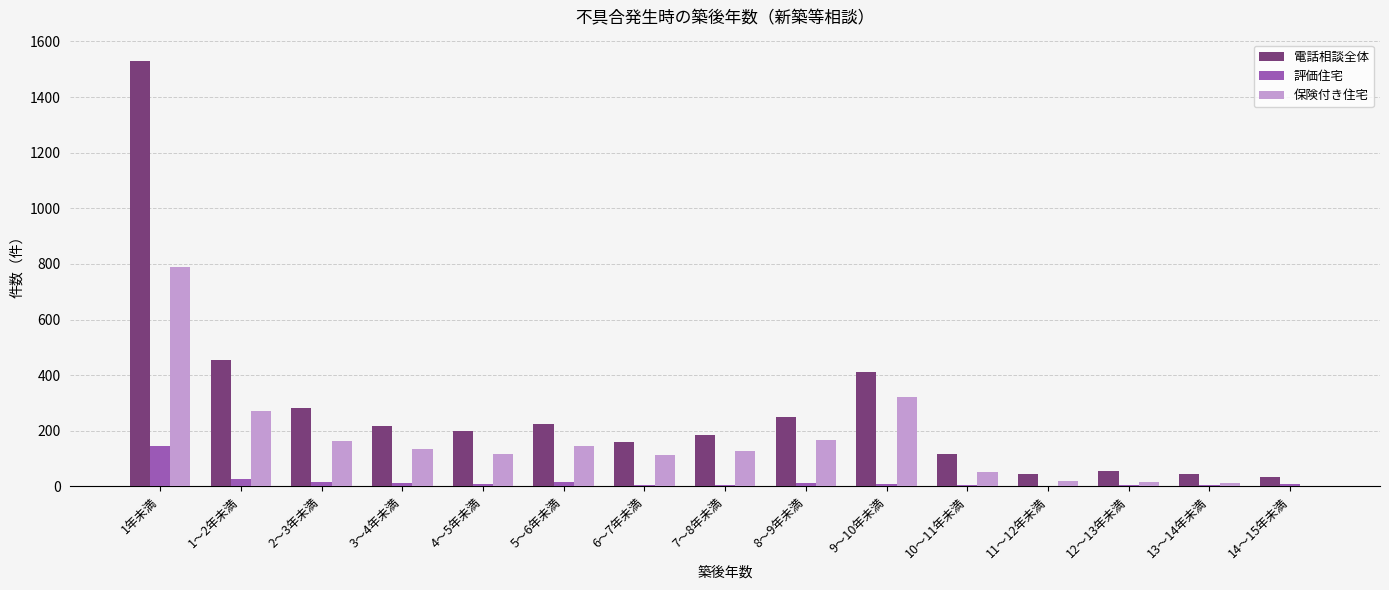

At which label does 評価住宅 reach its peak?

1年未満